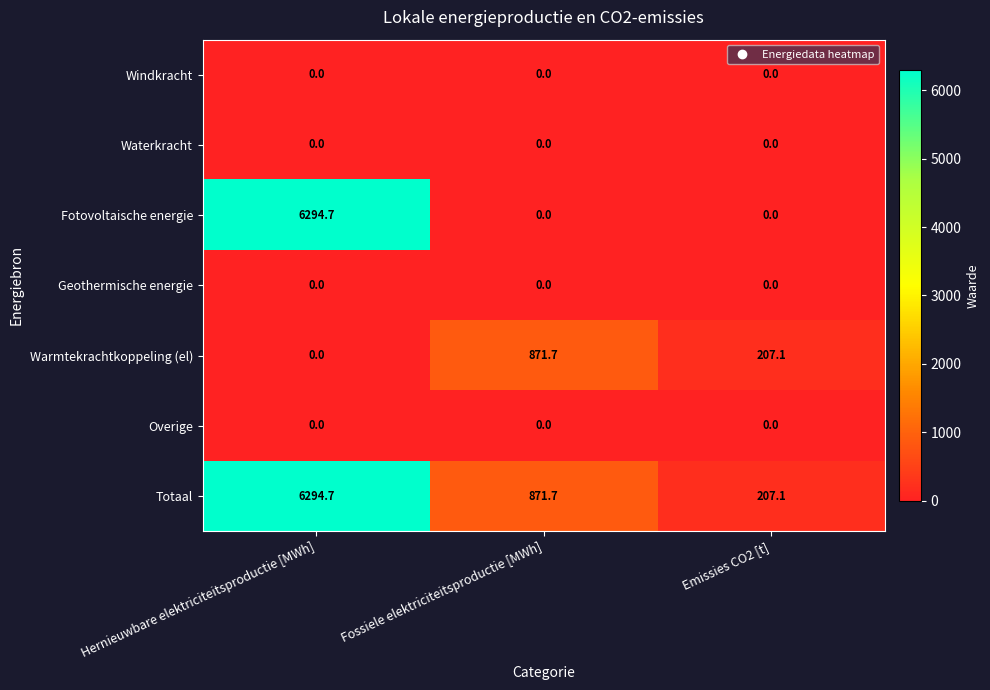

What is the spread (max minus min) of values at Emissies CO2 [t]?

207.1